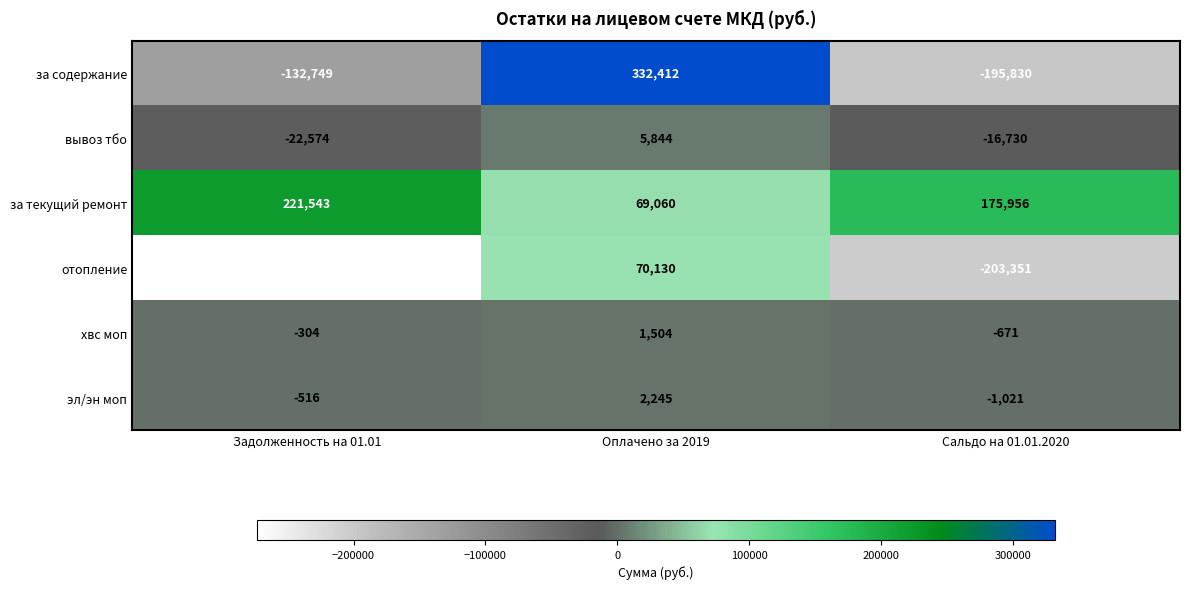

List the series in order of their peak value, highest first.

за содержание, за текущий ремонт, отопление, вывоз тбо, эл/эн моп, хвс моп